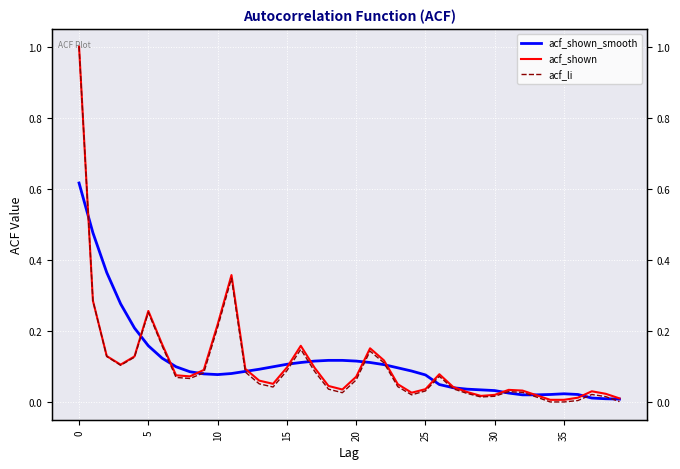

What is the difference between the acf_shown values at 9 and 34?

0.1